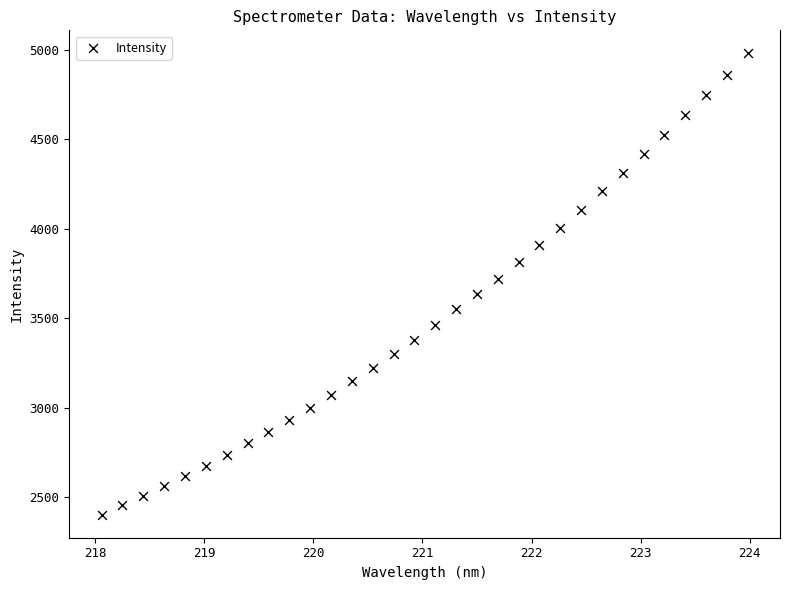

What is the range of Y values (max minus min)?

2579.6